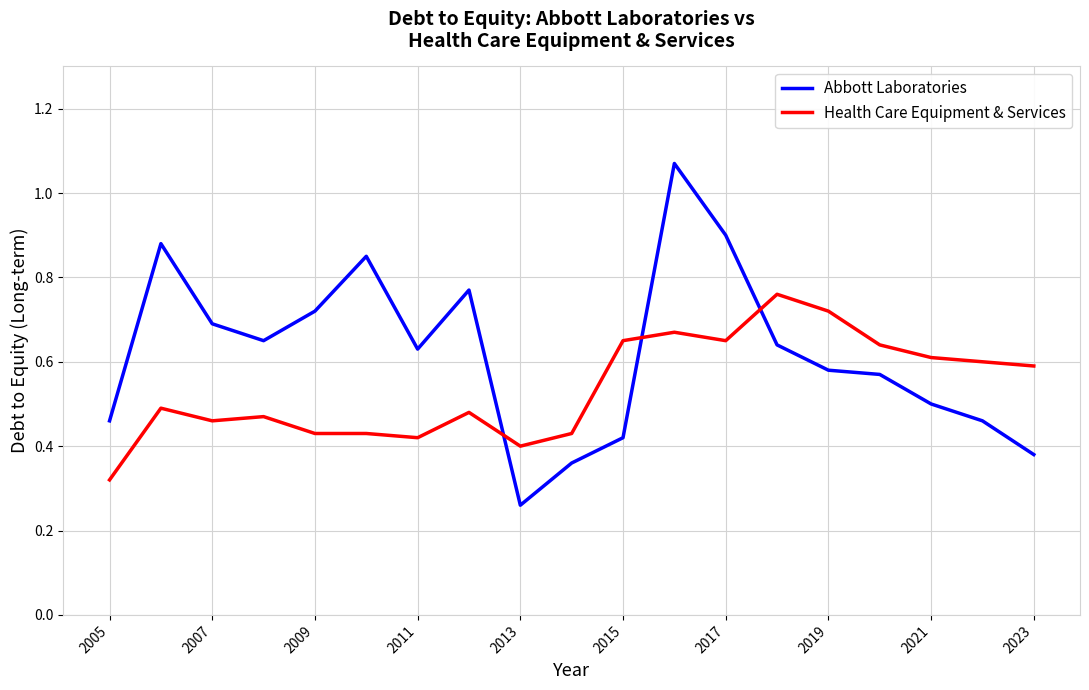

Rank the series by their maximum value, from lowest to highest.

Health Care Equipment & Services, Abbott Laboratories